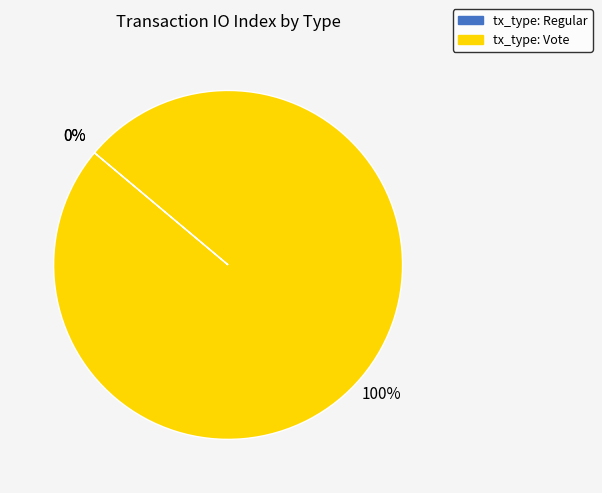

Which category has the smallest portion of the pie?

tx_type: Regular